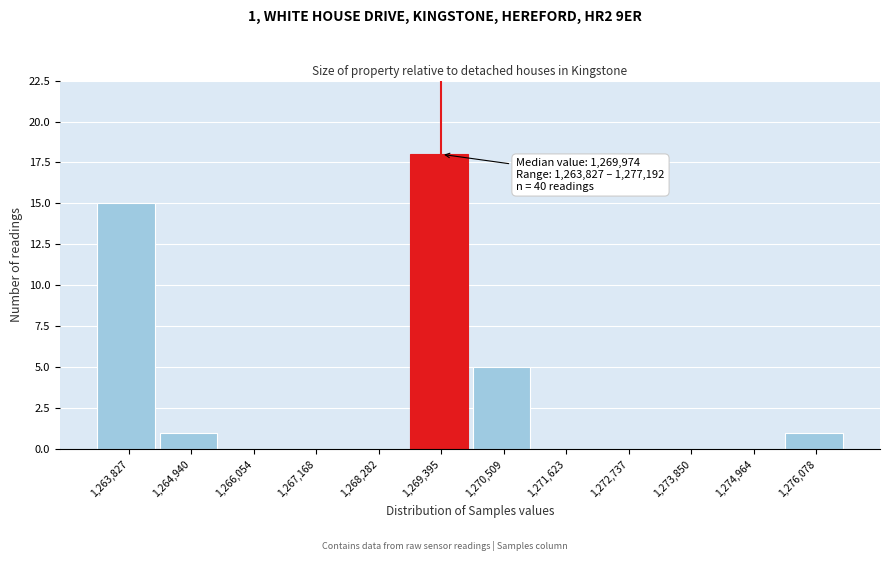

Reading left to right, what are all the values shown in this chart?

1,263,827=15	1,264,940=1	1,266,054=0	1,267,168=0	1,268,282=0	1,269,395=18	1,270,509=5	1,271,623=0	1,272,737=0	1,273,850=0	1,274,964=0	1,276,078=1